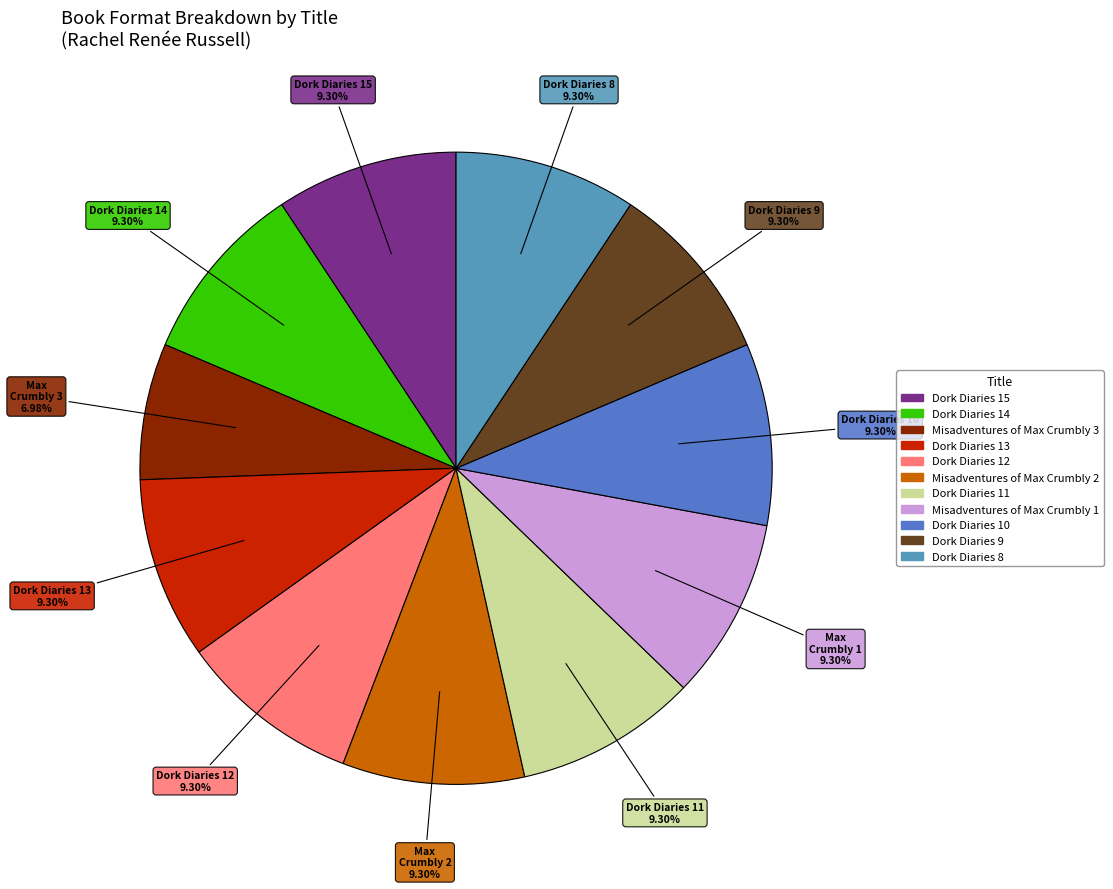

Approximately how many times larger is the value at Dork Diaries 14 compared to Dork Diaries 13?

1.0